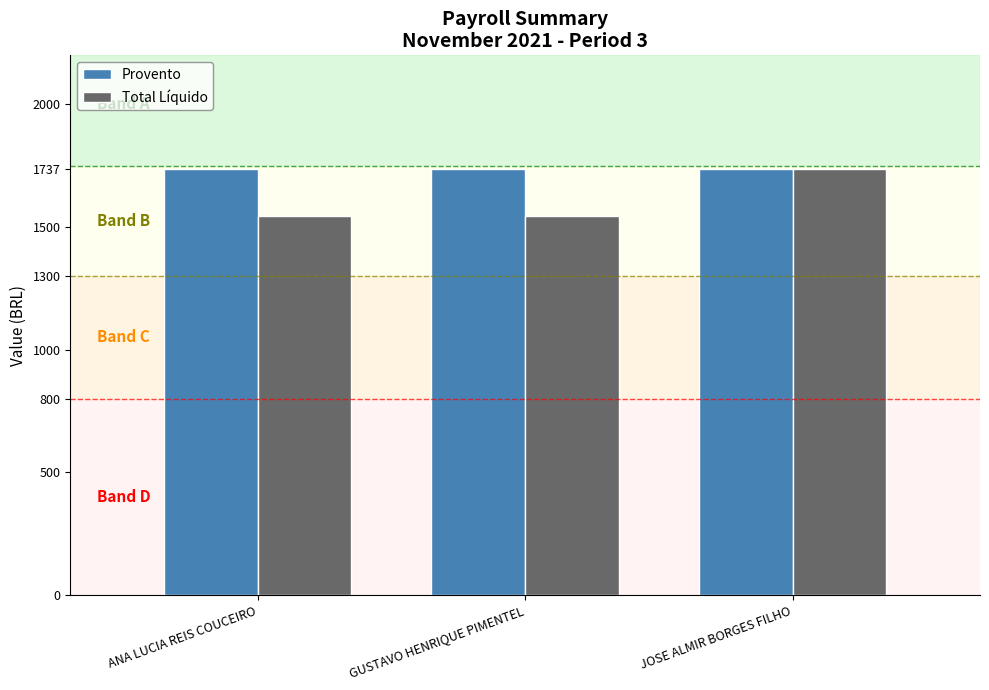

How many data points does each series have?

3